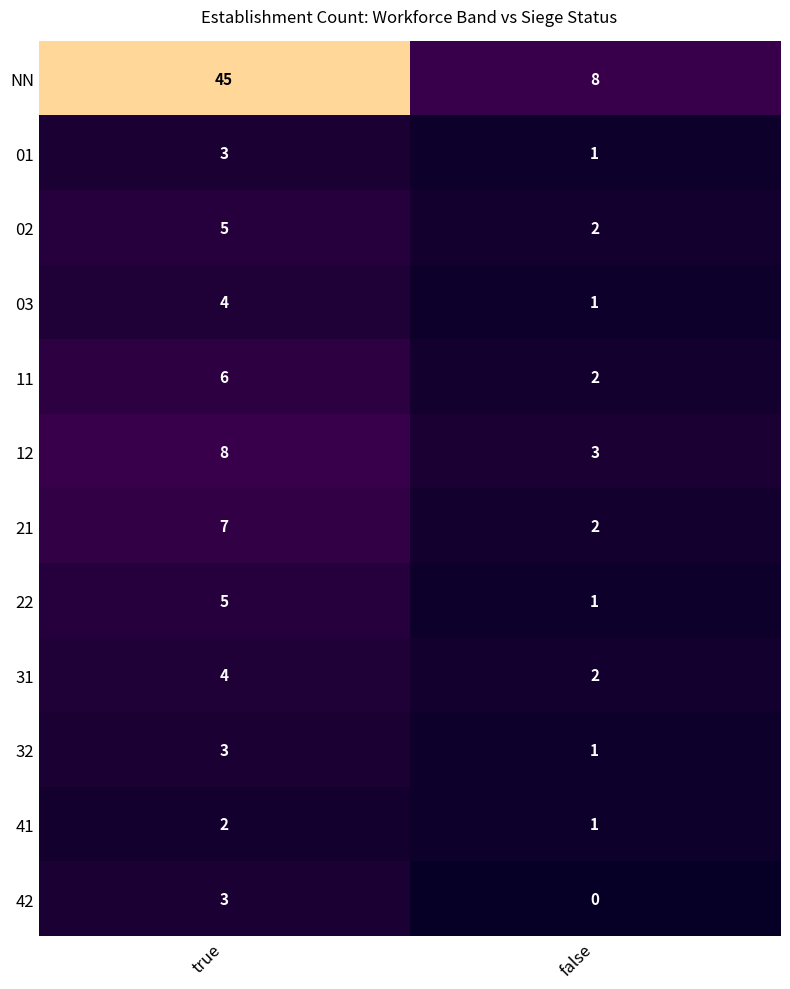

Between true and false, which series saw the biggest shift?

NN